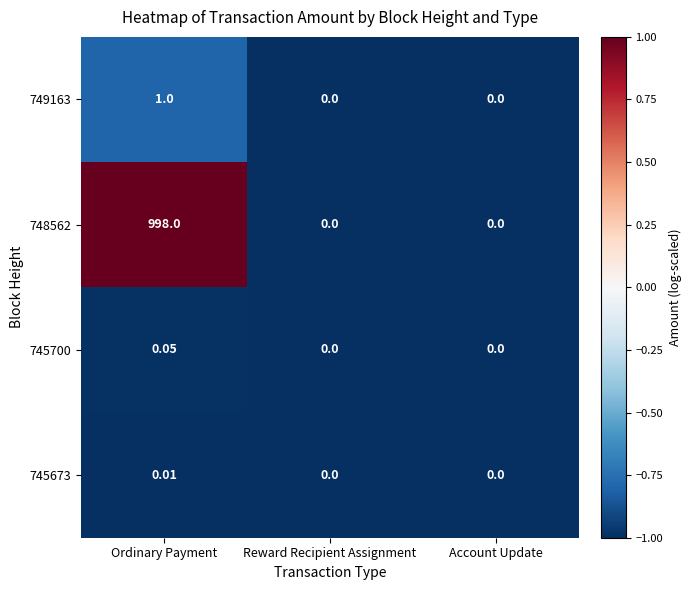

Which label corresponds to the largest value in the chart?

Ordinary Payment